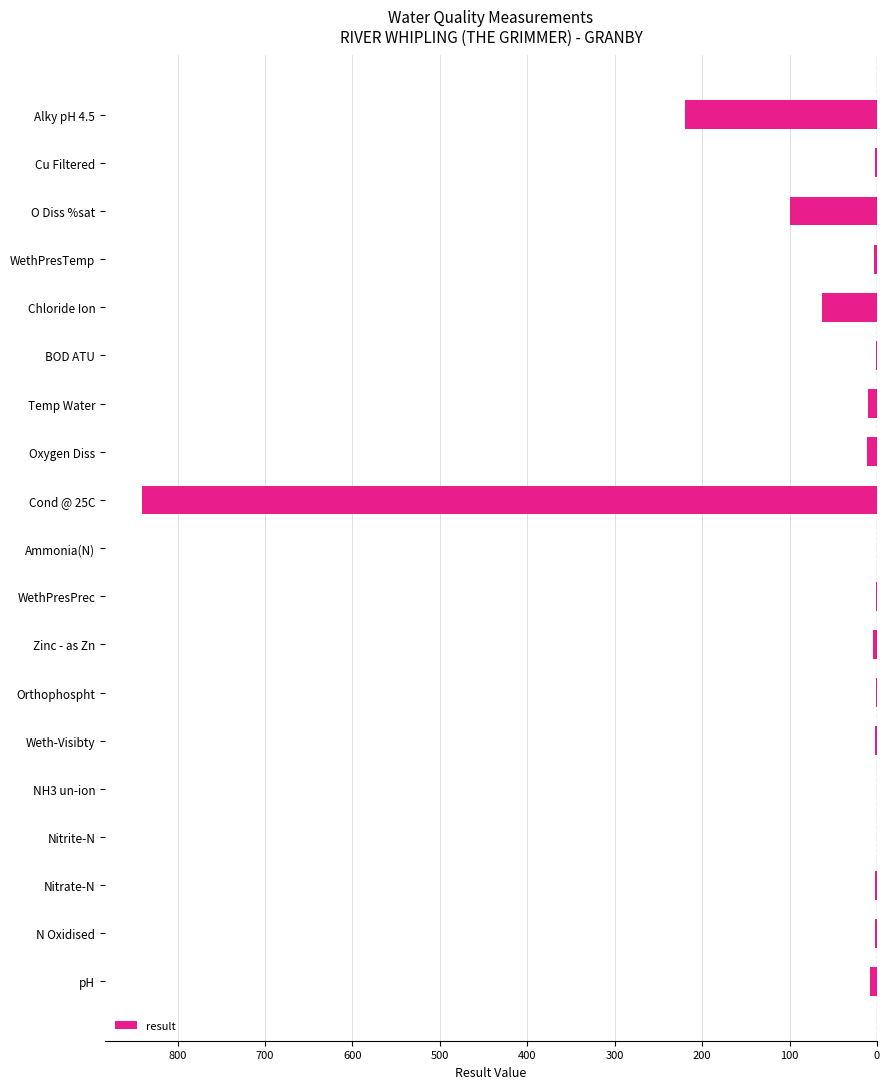

How many categories are shown in the chart?

19